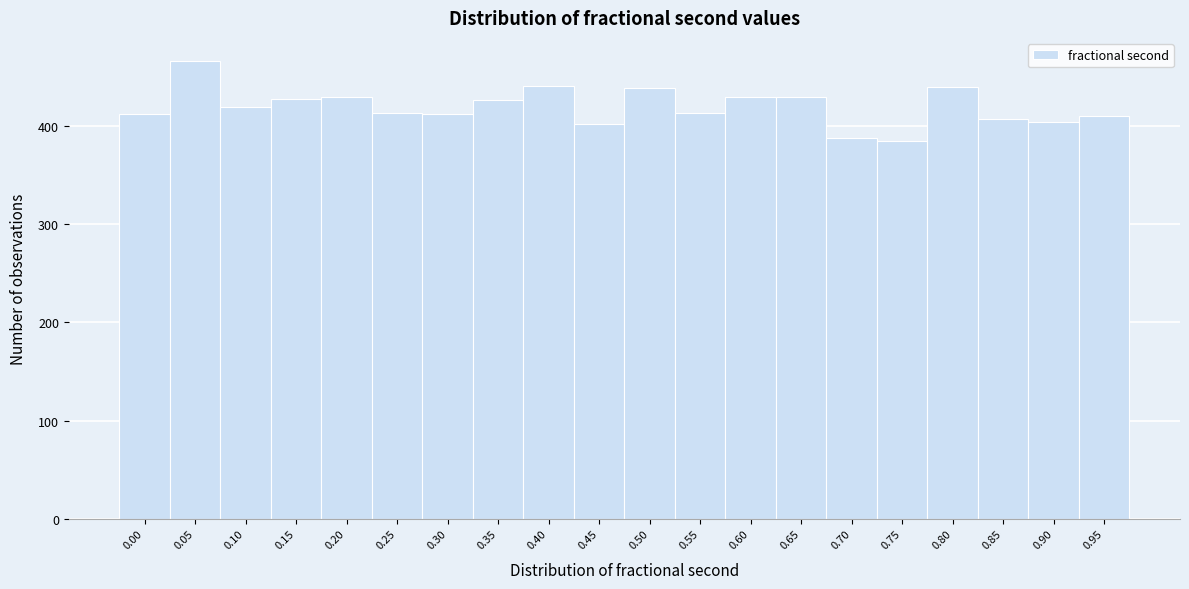

What is the difference between the values at 0.80 and 0.35?

13